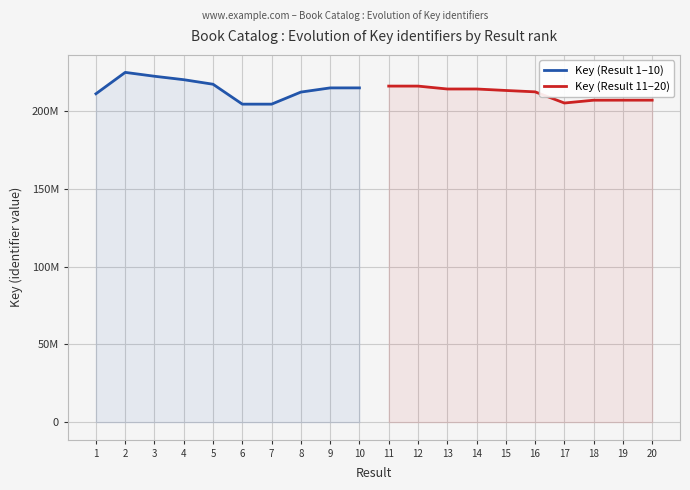

Which series has the largest total across all categories?

Key (Result 1–10)